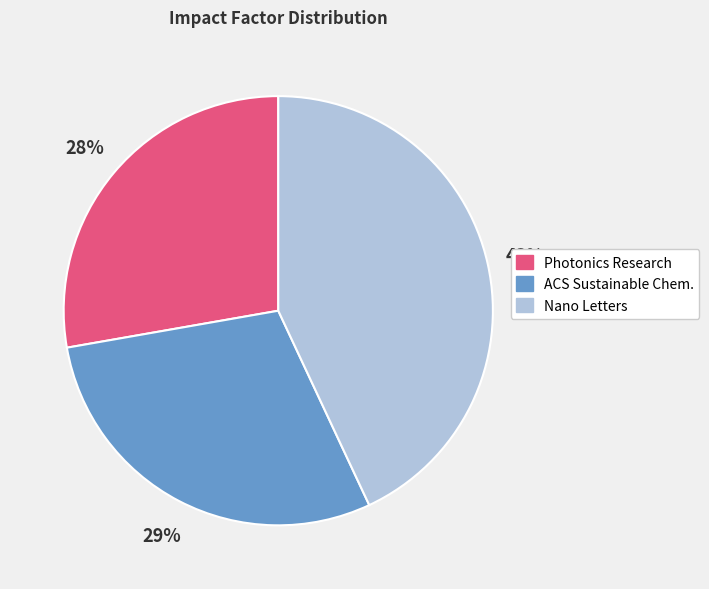

To the nearest percent, what is the average slice percentage?

33%